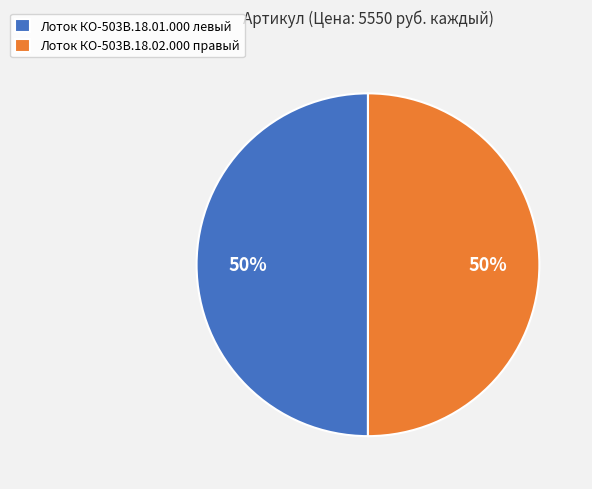

Approximately how many times larger is the value at Лоток КО-503В.18.02.000 правый compared to Лоток КО-503В.18.01.000 левый?

1.0